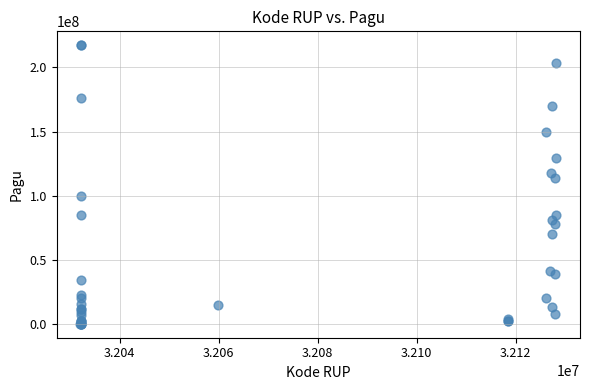

What Y value in the scatter plot is closest to 108830000?

114296000